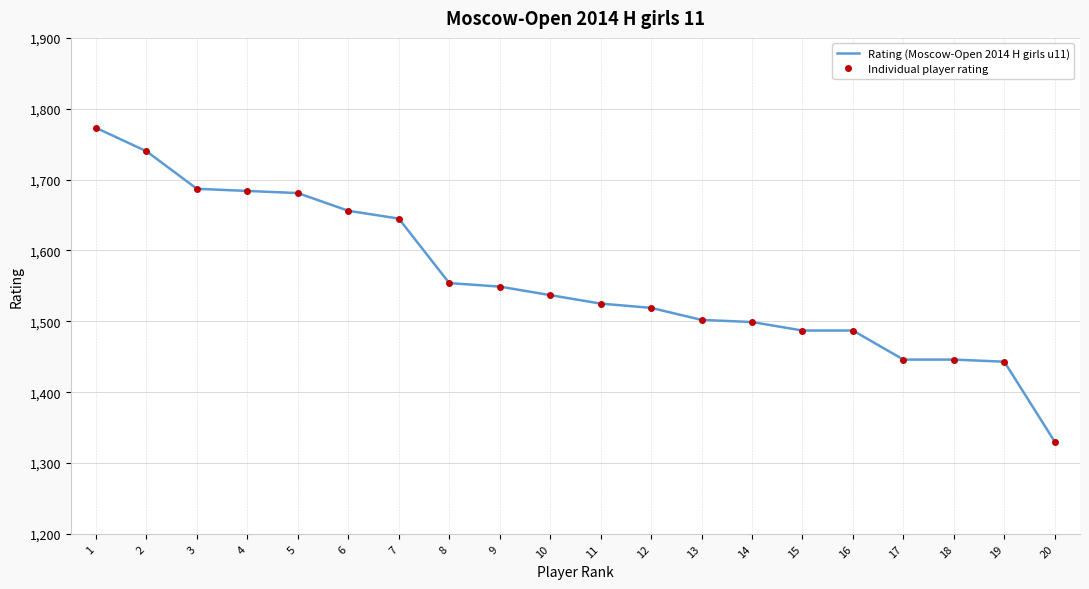

Reading right to left, transcribe all the data shown in this chart.

Rating (Moscow-Open 2014 H girls u11): 20=1330	19=1443	18=1446	17=1446	16=1487	15=1487	14=1499	13=1502	12=1519	11=1525	10=1537	9=1549	8=1554	7=1645	6=1656	5=1681	4=1684	3=1687	2=1740	1=1773
Individual player rating: 20=1330	19=1443	18=1446	17=1446	16=1487	15=1487	14=1499	13=1502	12=1519	11=1525	10=1537	9=1549	8=1554	7=1645	6=1656	5=1681	4=1684	3=1687	2=1740	1=1773